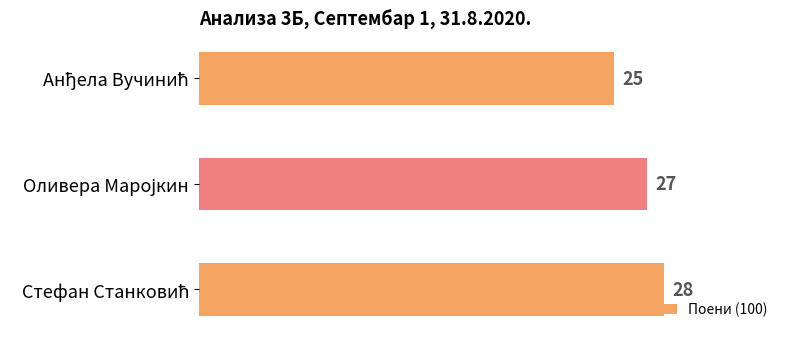

How many values are between 25 and 28?

3